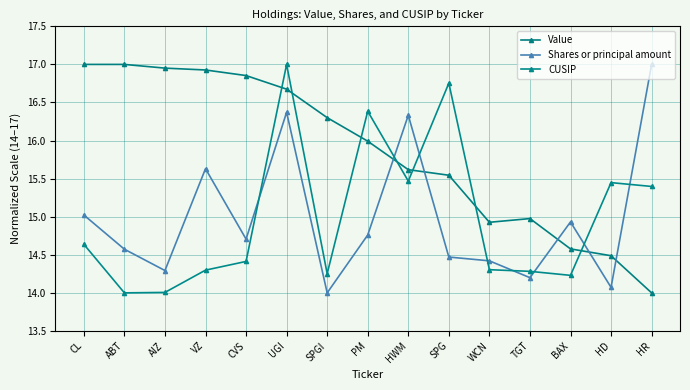

Reading left to right, extract all data points from this chart.

Value: 17.0	17.0	17.0	16.9	16.9	16.7	16.3	16.0	15.6	15.5	14.9	15.0	14.6	14.5	14.0
Shares or principal amount: 15.0	14.6	14.3	15.6	14.7	16.4	14.0	14.8	16.3	14.5	14.4	14.2	14.9	14.1	17.0
CUSIP: 14.6	14.0	14.0	14.3	14.4	17.0	14.3	16.4	15.5	16.8	14.3	14.3	14.2	15.4	15.4